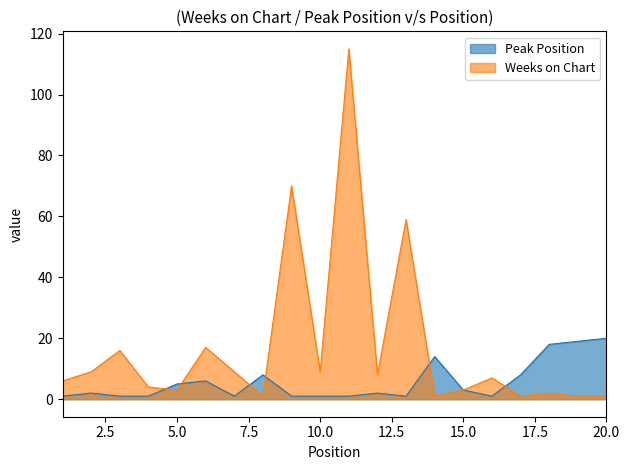

What value does the Peak Position series have at 19, to the nearest 10?

20